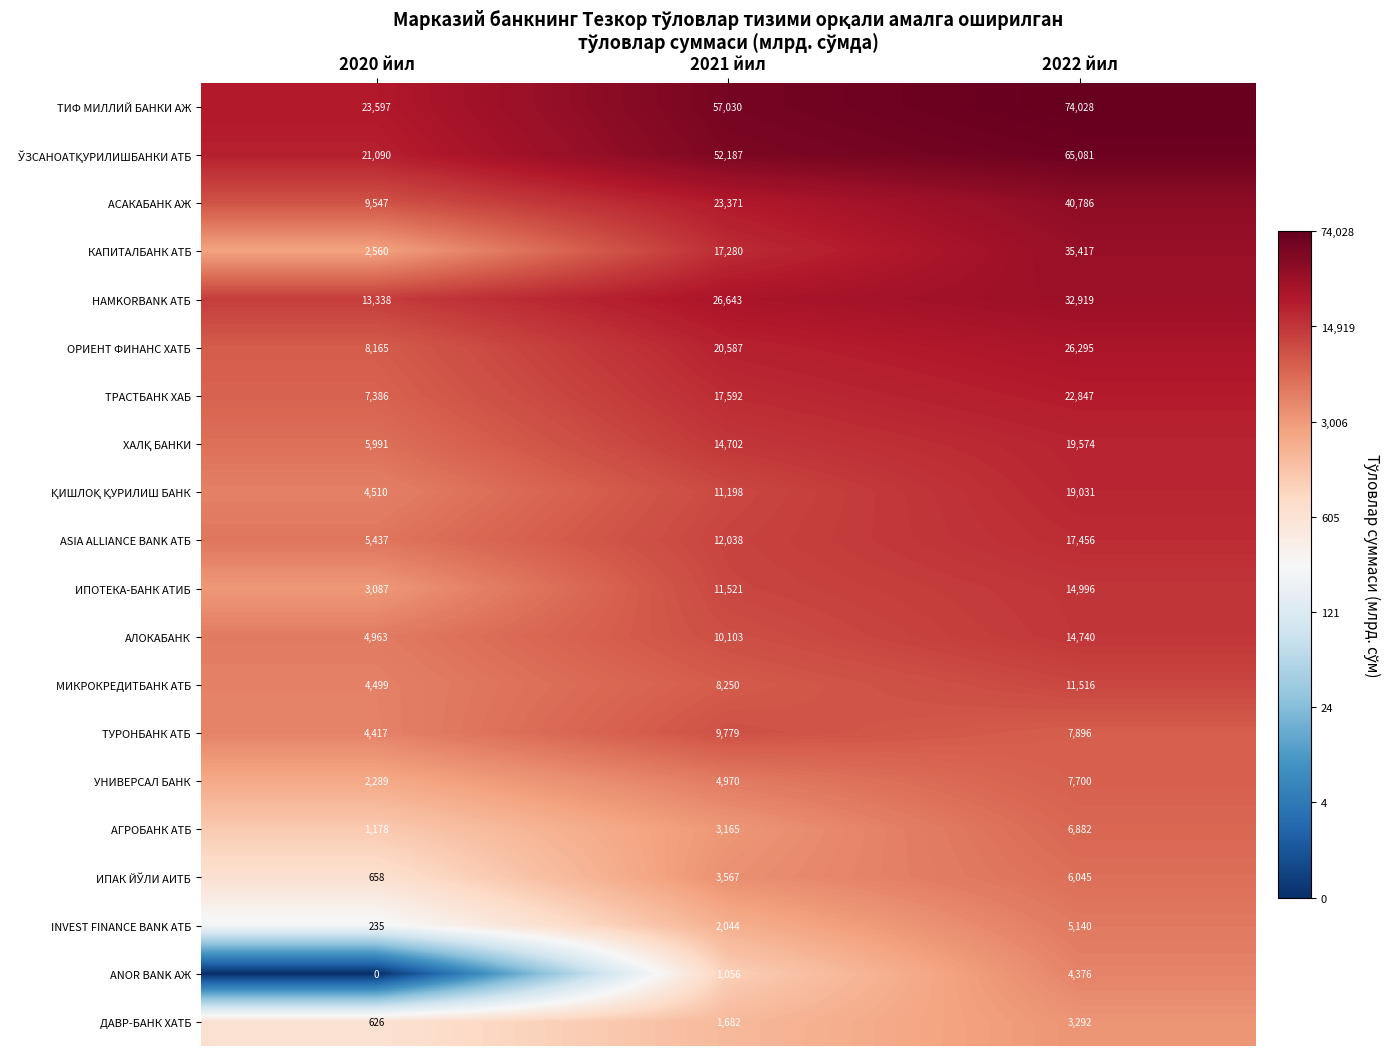

Is it true that КАПИТАЛБАНК АТБ equals 17280 at 2021 йил?

True